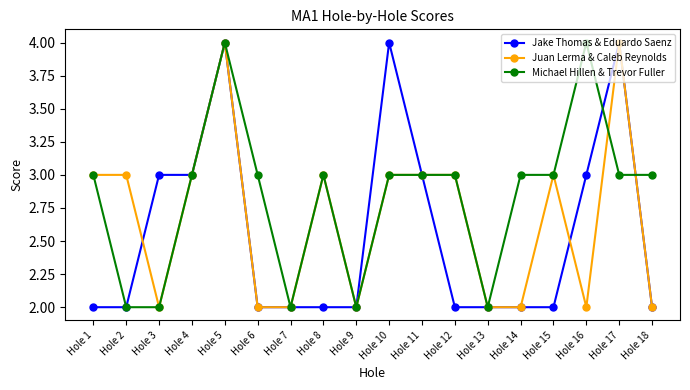

Read the Michael Hillen & Trevor Fuller value at Hole 9.

2